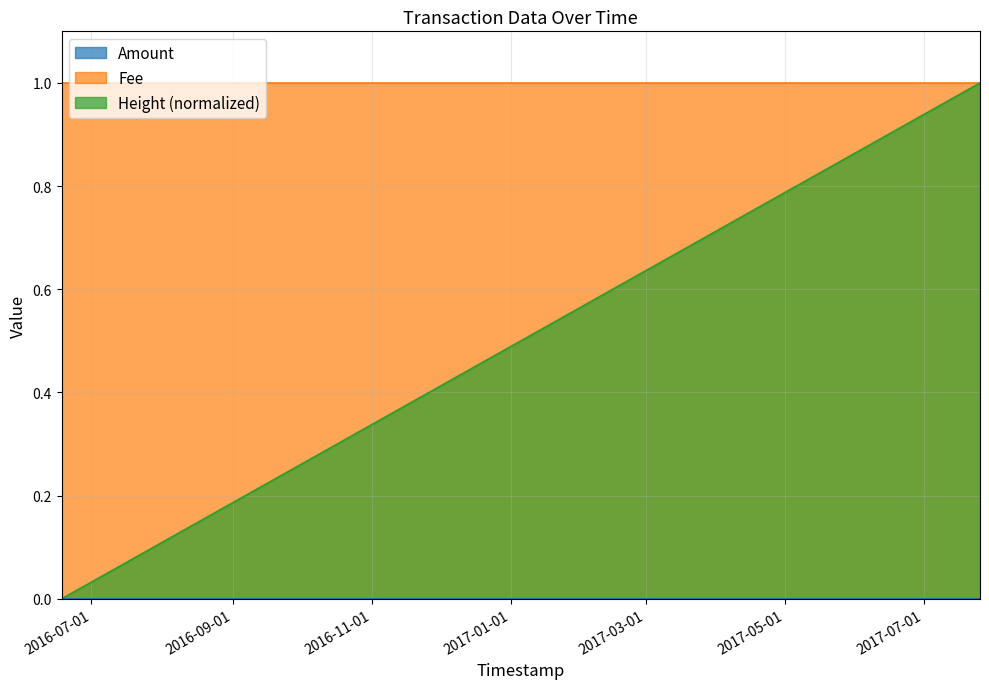

What is the difference between the maximum and minimum values in the Height series?

1.0